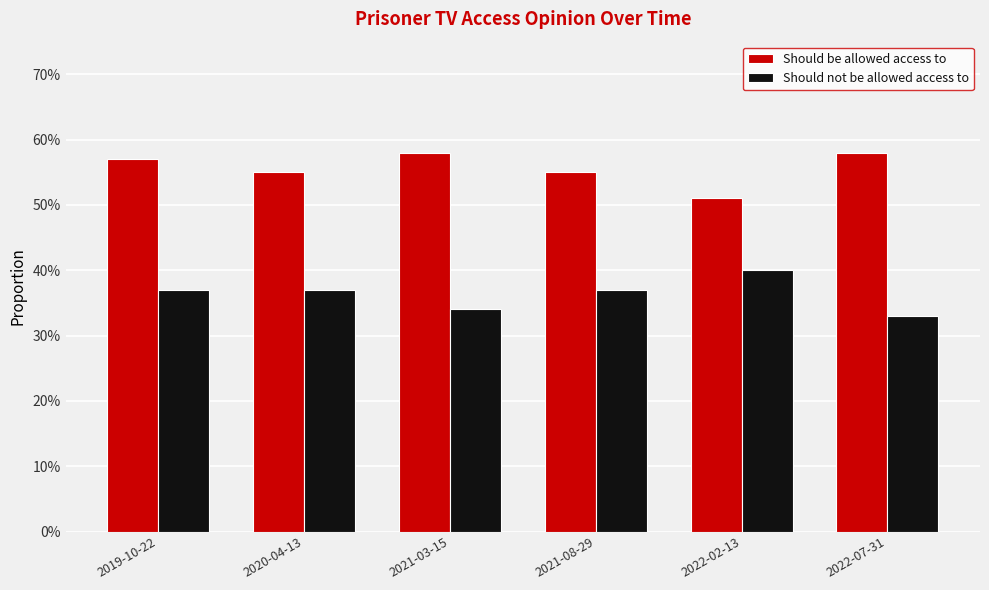

Does the chart contain stacked bars?

No